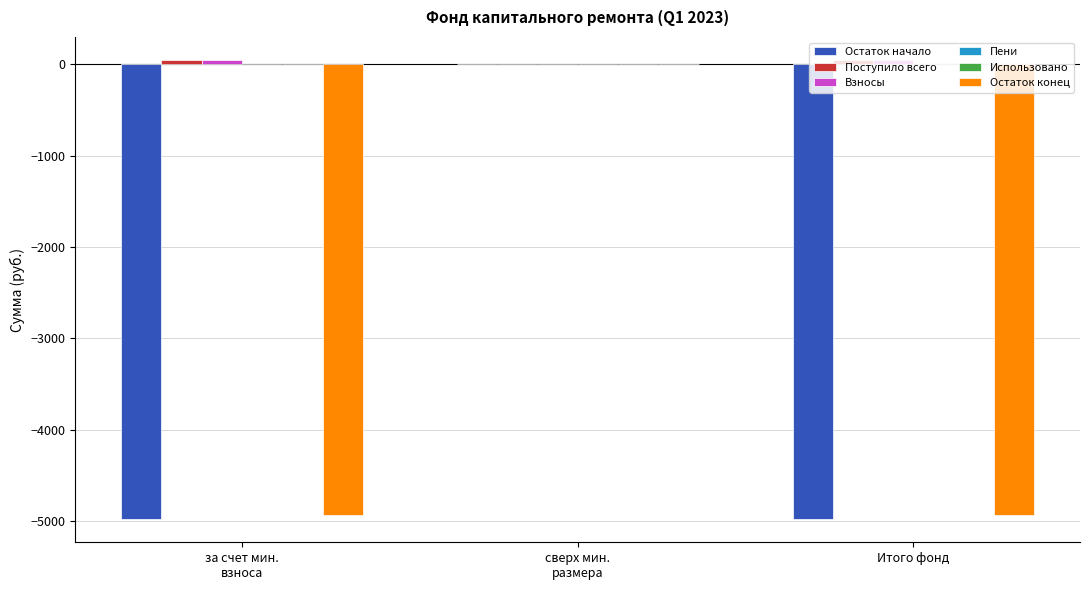

The Остаток начало series shows -4977.9 at Итого фонд. True or false?

True